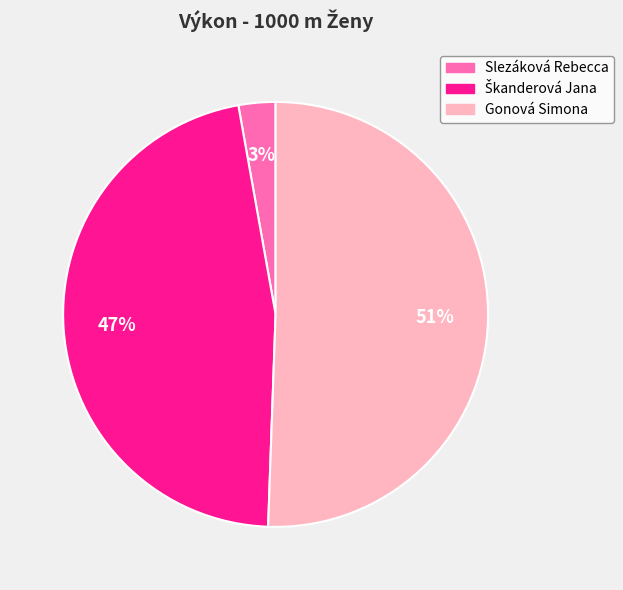

How many segments does this pie chart have?

3